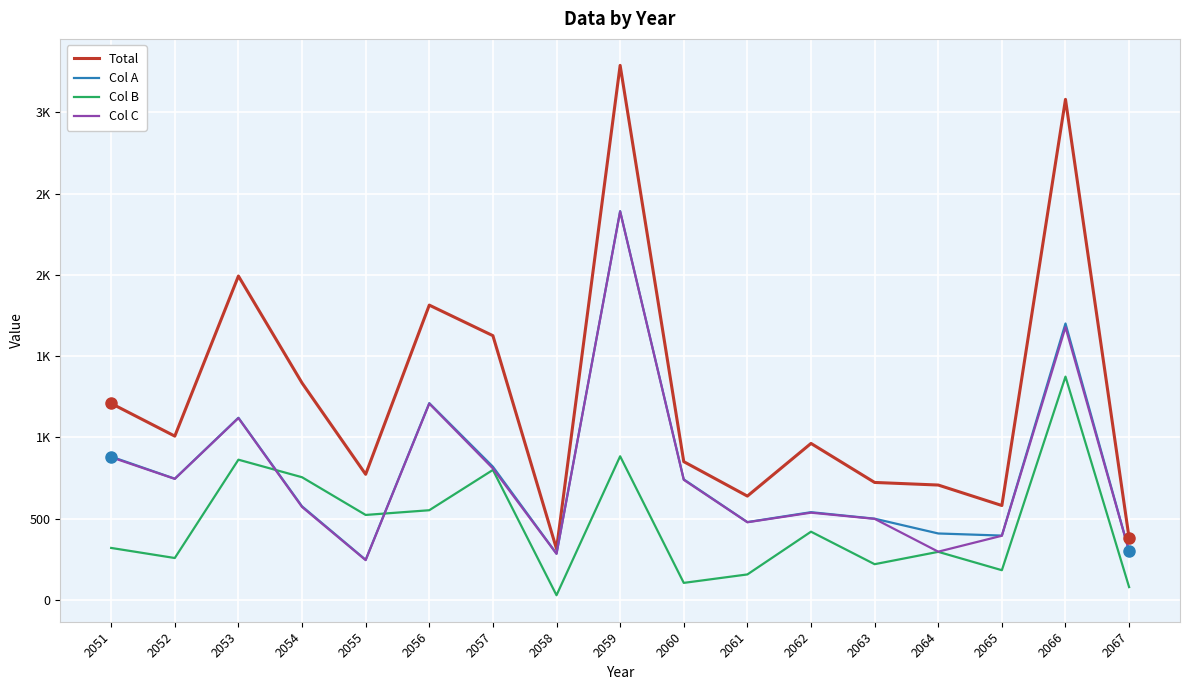

At which label does Col B first exceed 320?

2053